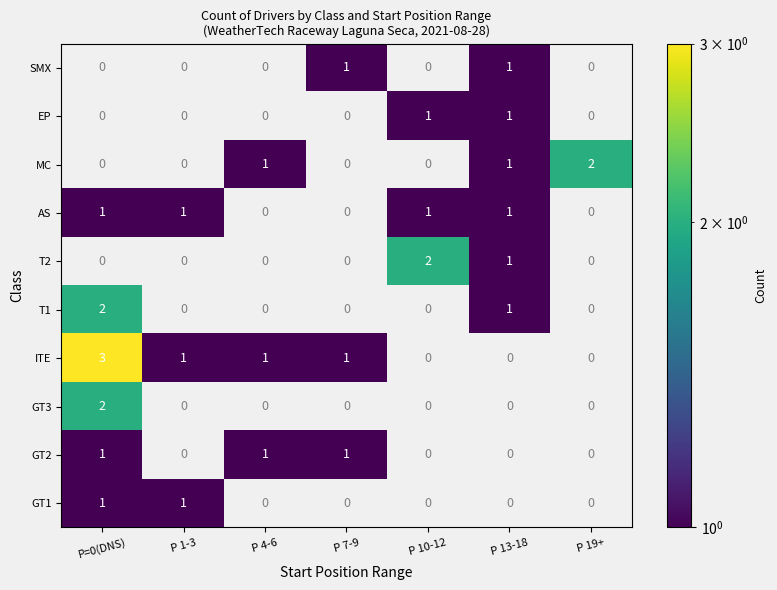

Is it true that T2 equals 1 at P 10-12?

False